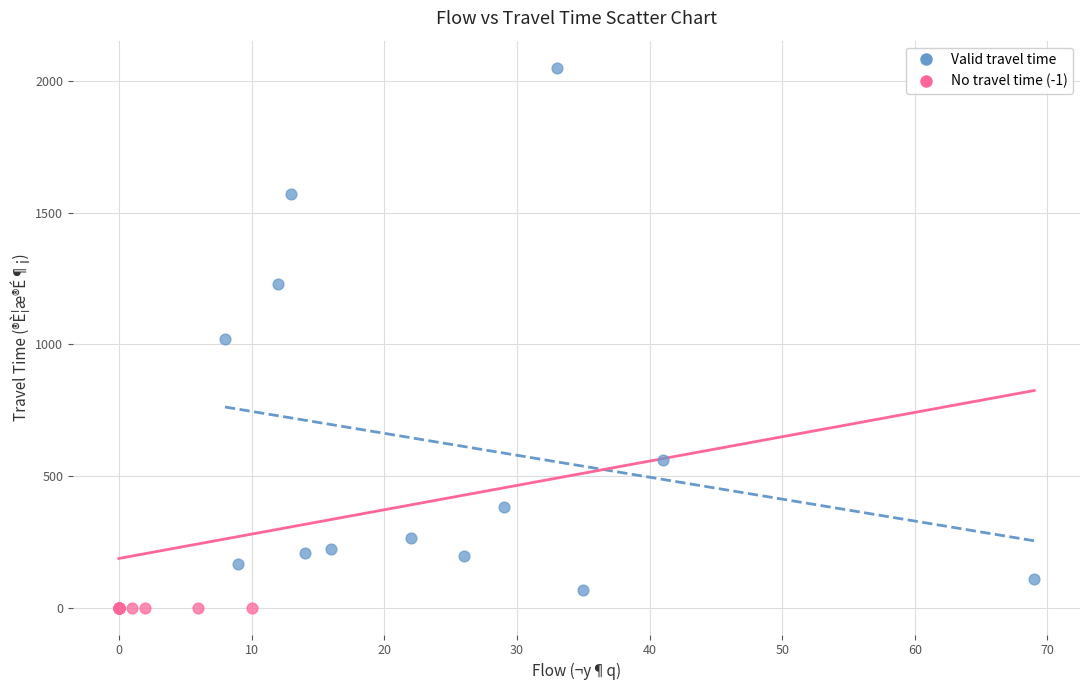

Which series contains the highest Y value?

Valid travel time